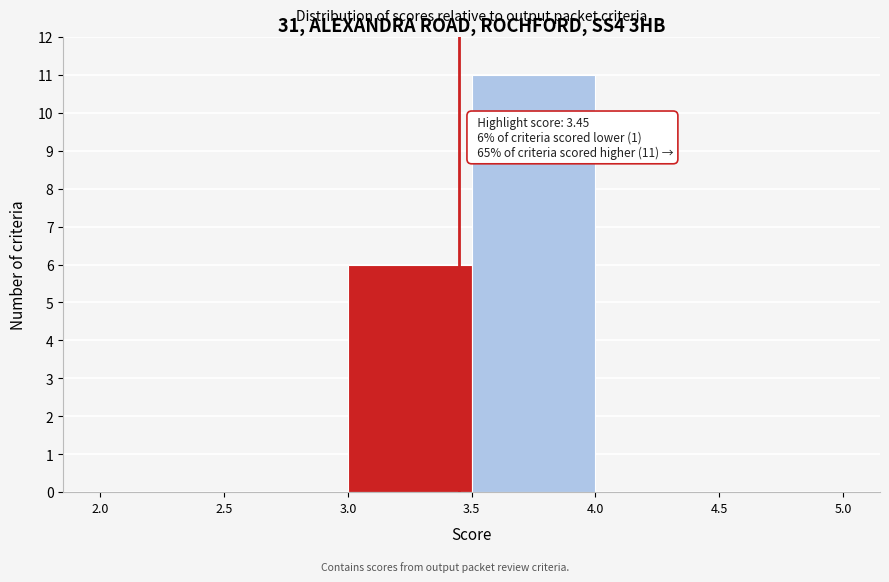

Over which range of the x-axis is the bar tallest?

3.5 to 4.0